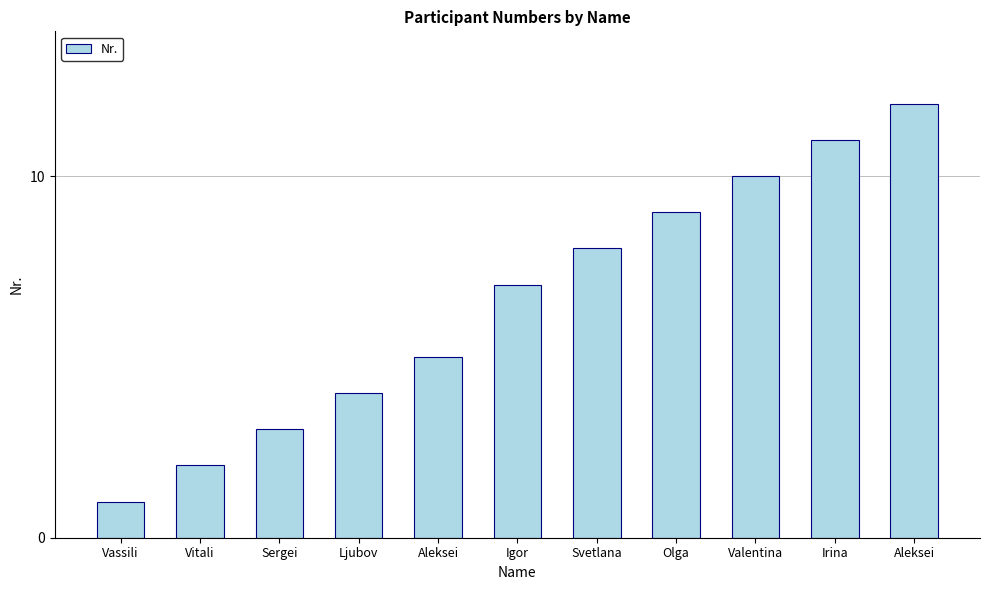

Are the bars horizontal?

No